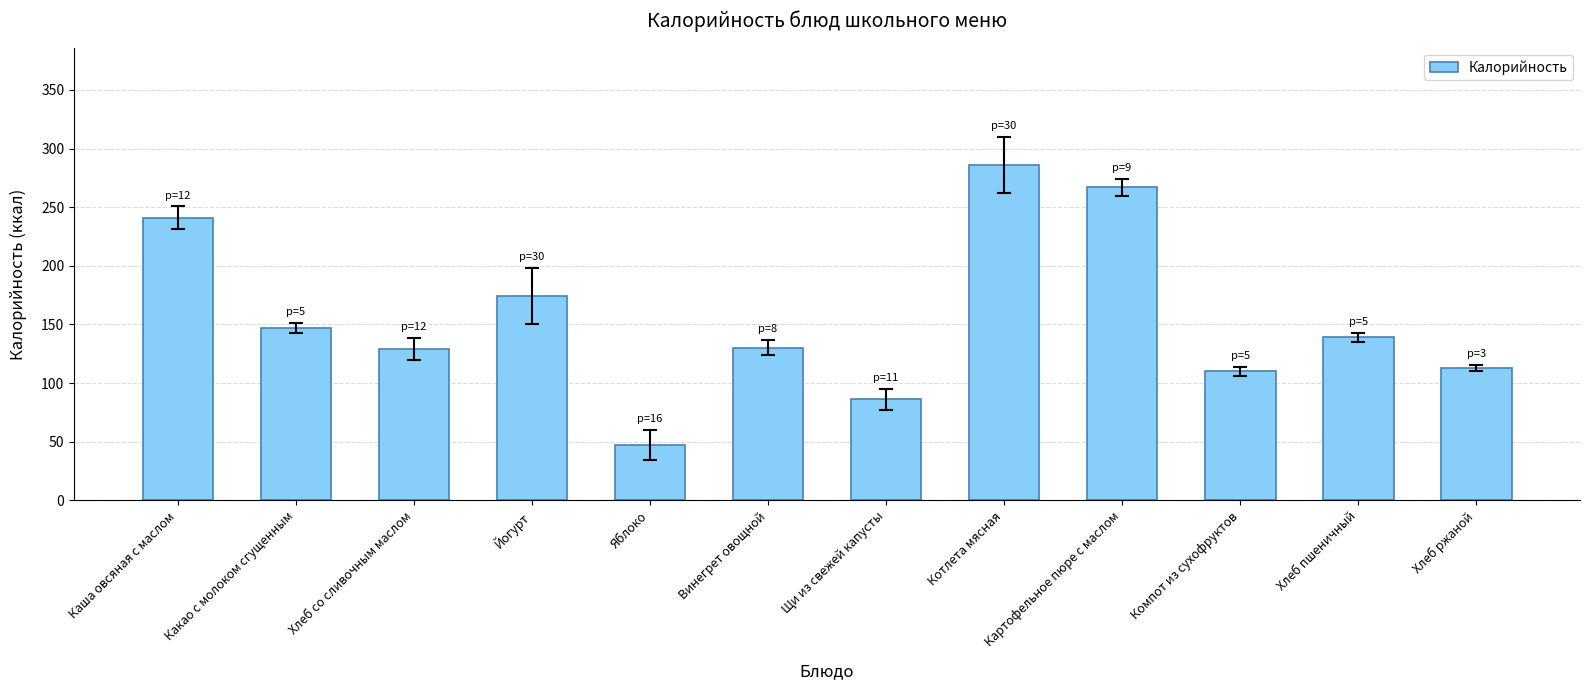

The chart shows a value of 252 at Какао с молоком сгущенным. True or false?

False